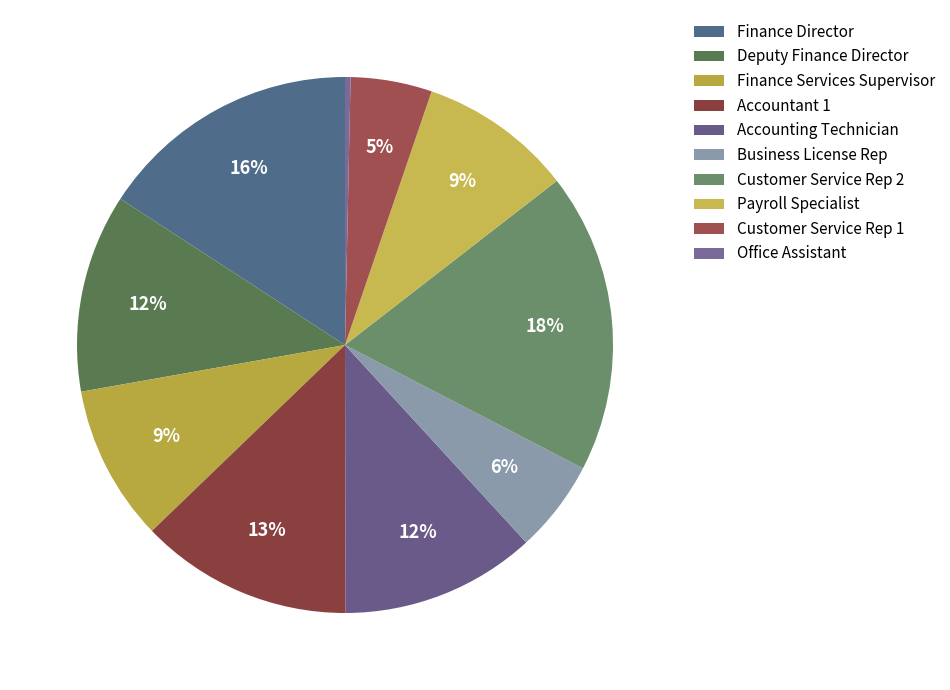

Between Finance Director and Office Assistant, which is larger?

Finance Director